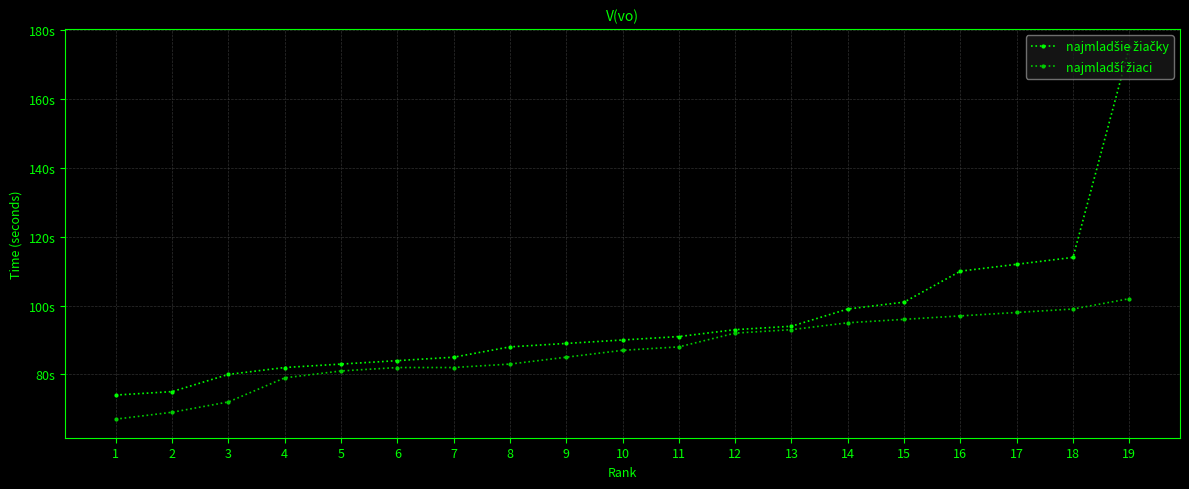

At which label does najmladší žiaci reach its minimum?

1